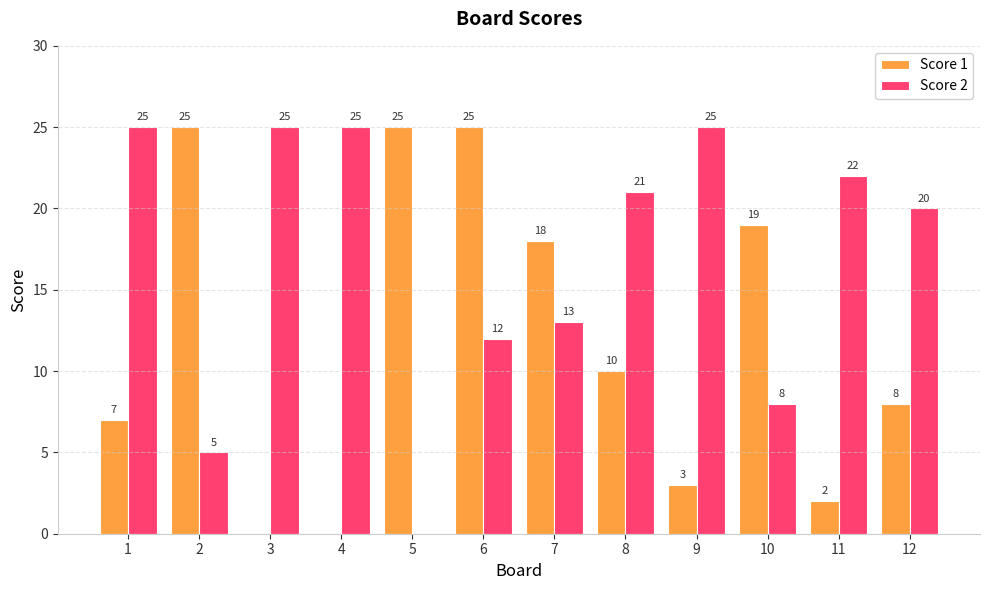

What is the sum of all Score 1 values?

142